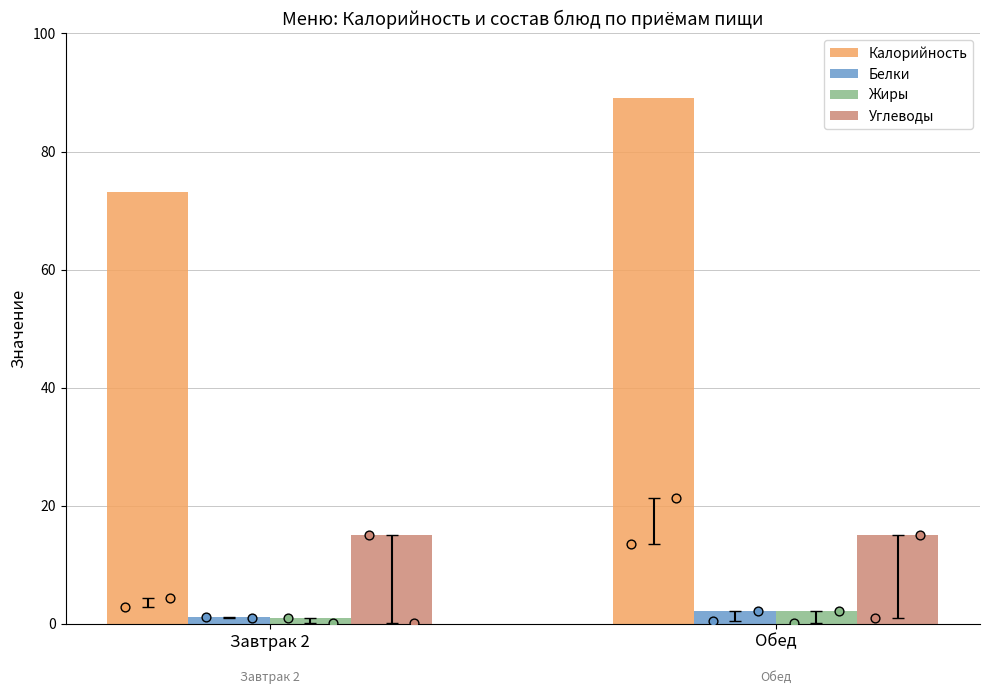

Which series contains the highest Y value?

Калорийность